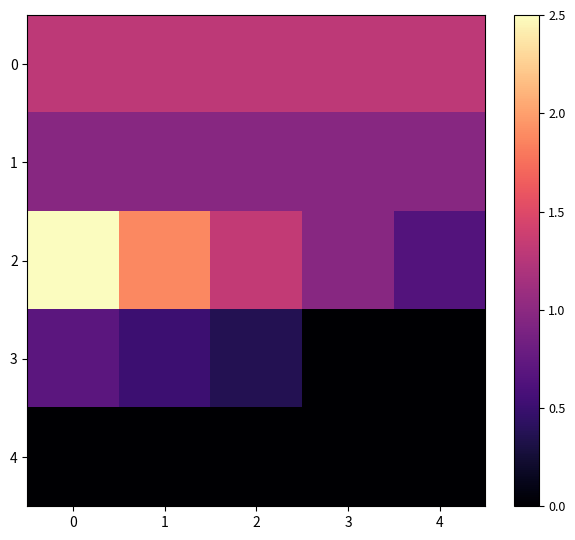

List the series in order of their peak value, lowest first.

4, 3, 1, 0, 2